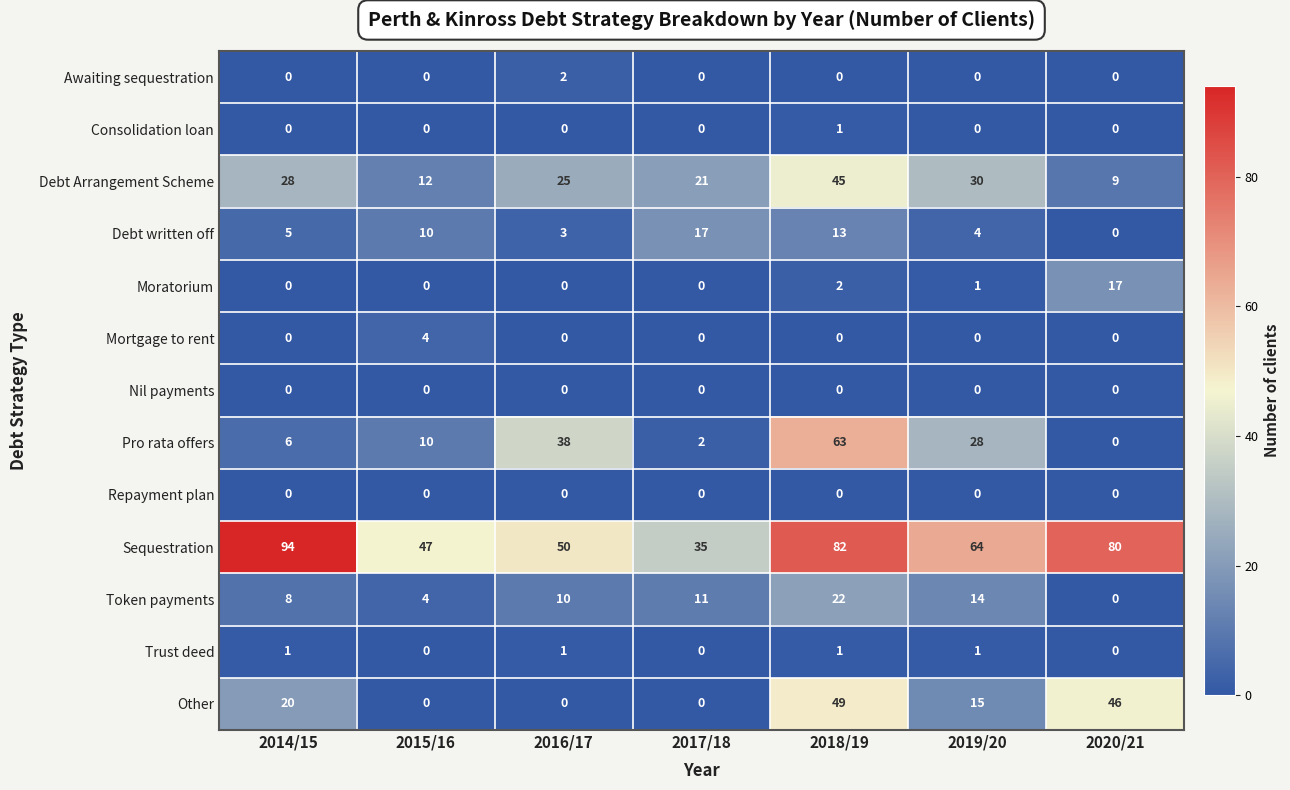

True or false: Debt Arrangement Scheme has a value of 31 at 2017/18.

False